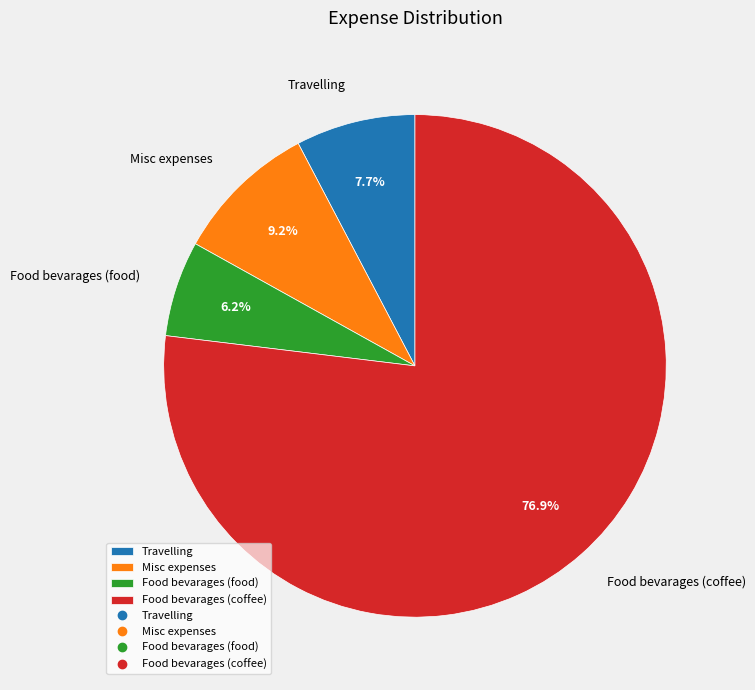

Is it true that Food bevarages (coffee) is 77% of the pie?

True